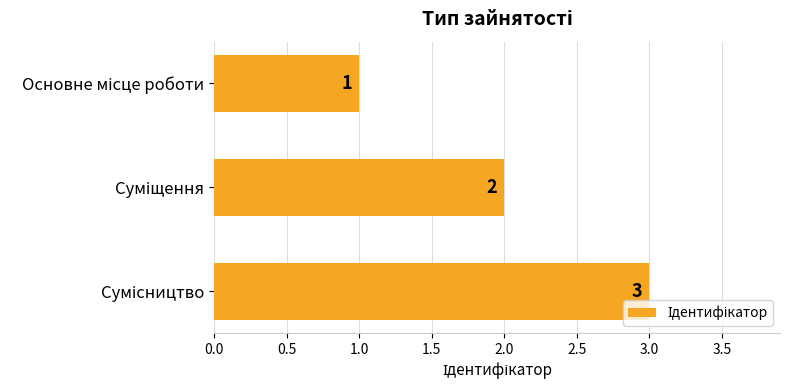

Count the values in the range 1 to 3.

3